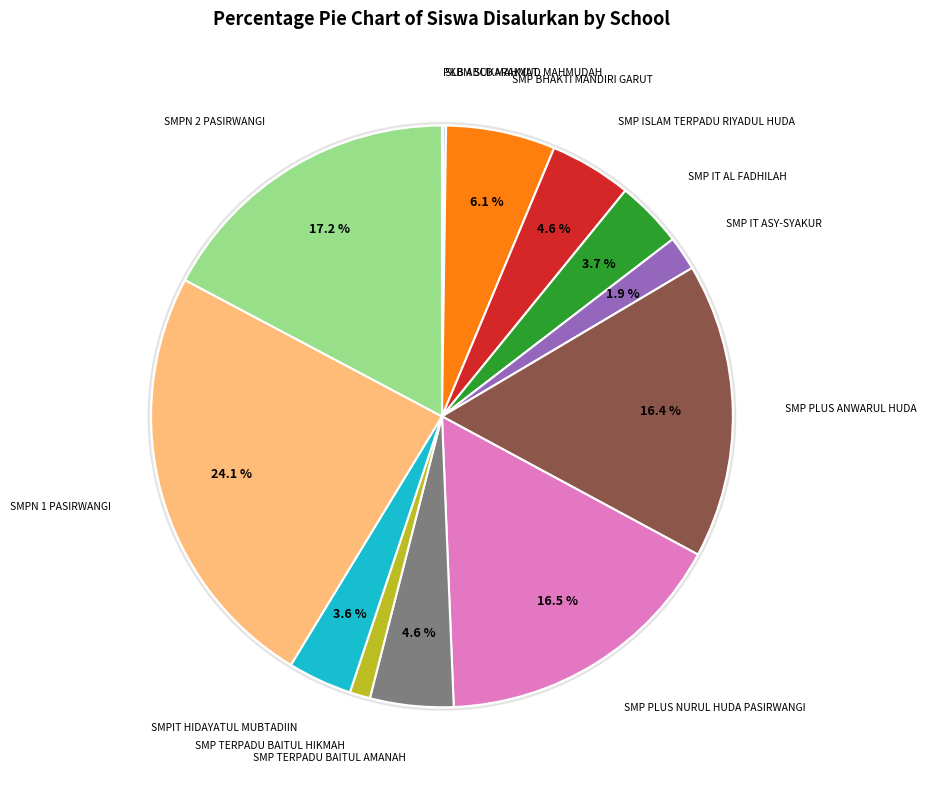

To the nearest percent, what percentage of the pie is SMPIT HIDAYATUL MUBTADIIN?

4%